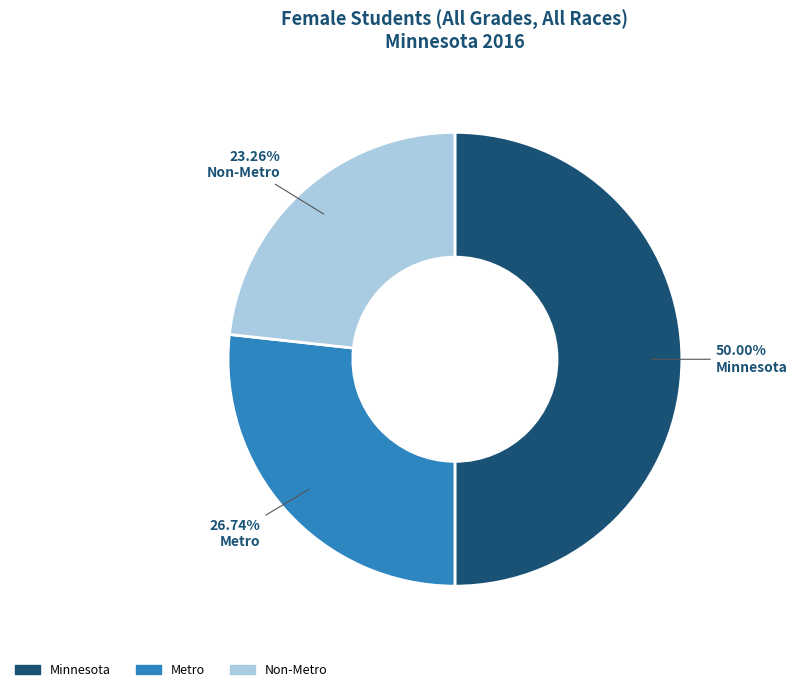

To the nearest percent, what is the combined percentage of Minnesota and Metro?

77%